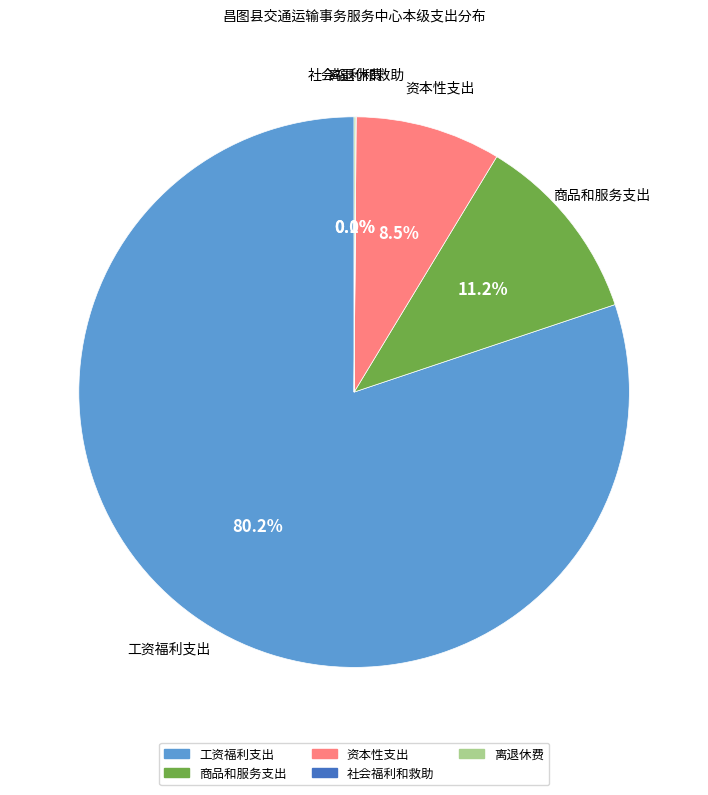

The 商品和服务支出 slice represents 22% of the pie. True or false?

False